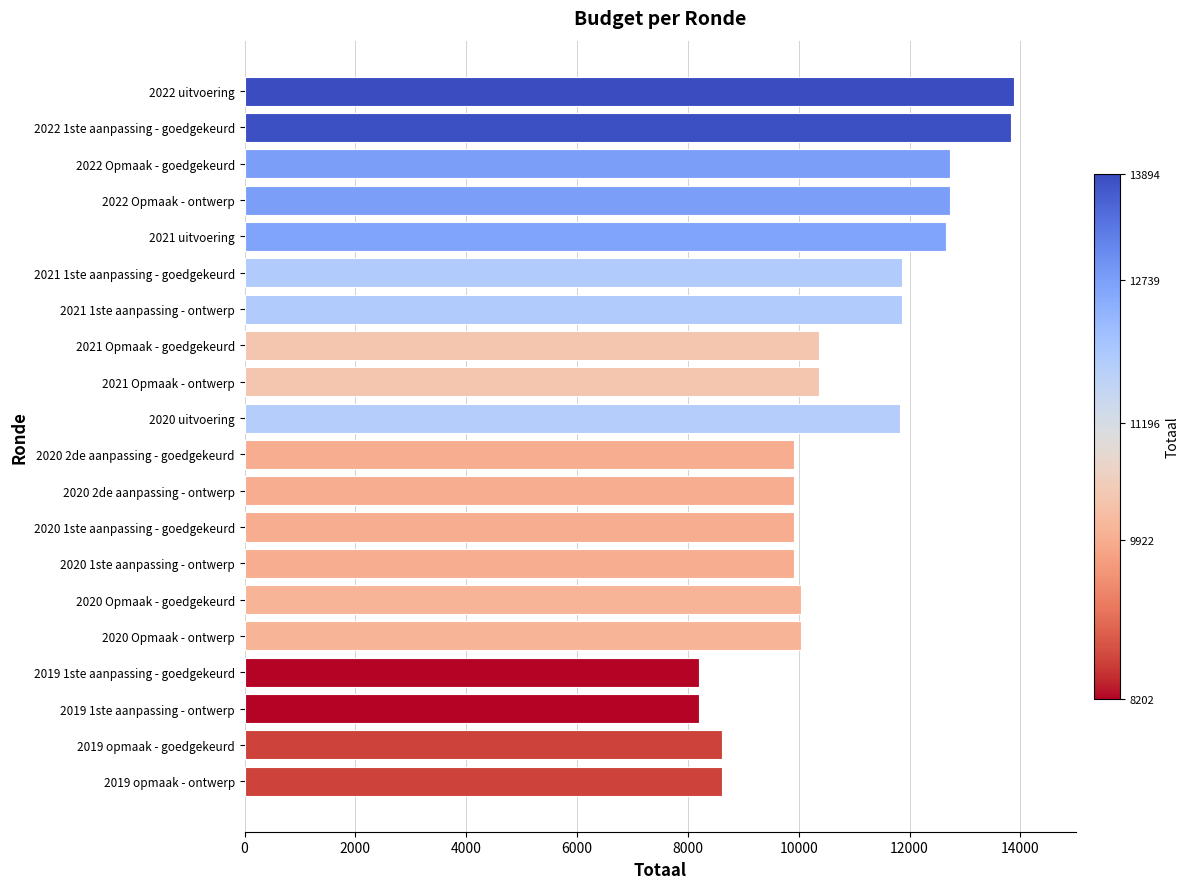

True or false: the data shows 10369 at 2021 Opmaak - ontwerp.

True